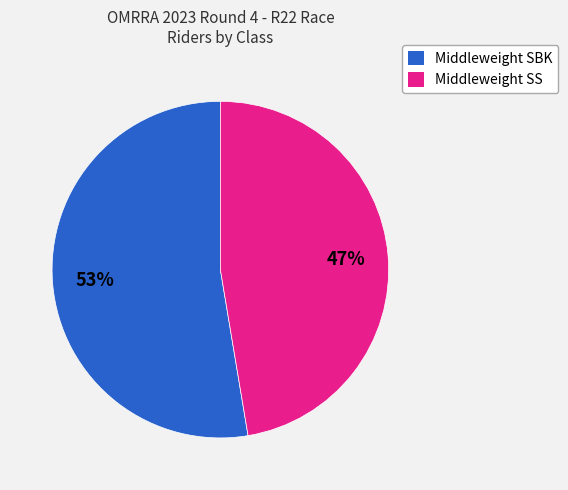

Does any single category account for the majority?

Yes